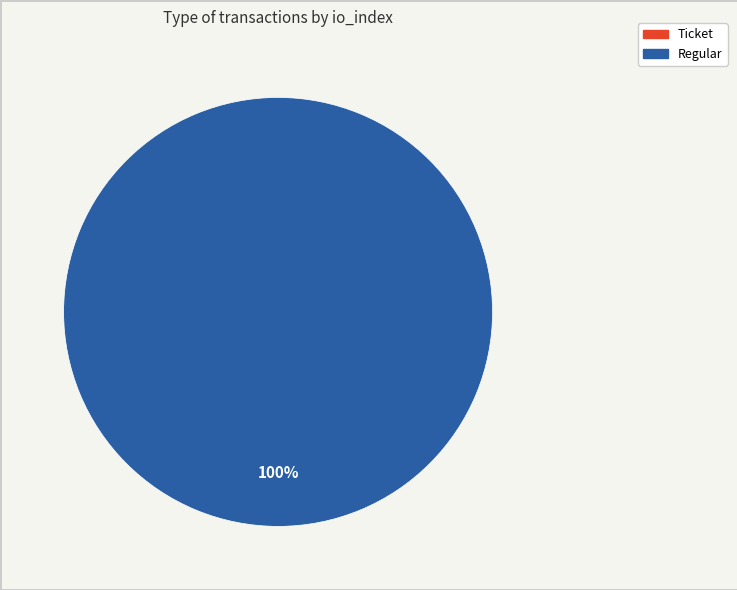

What is the smallest slice in the pie chart?

Ticket